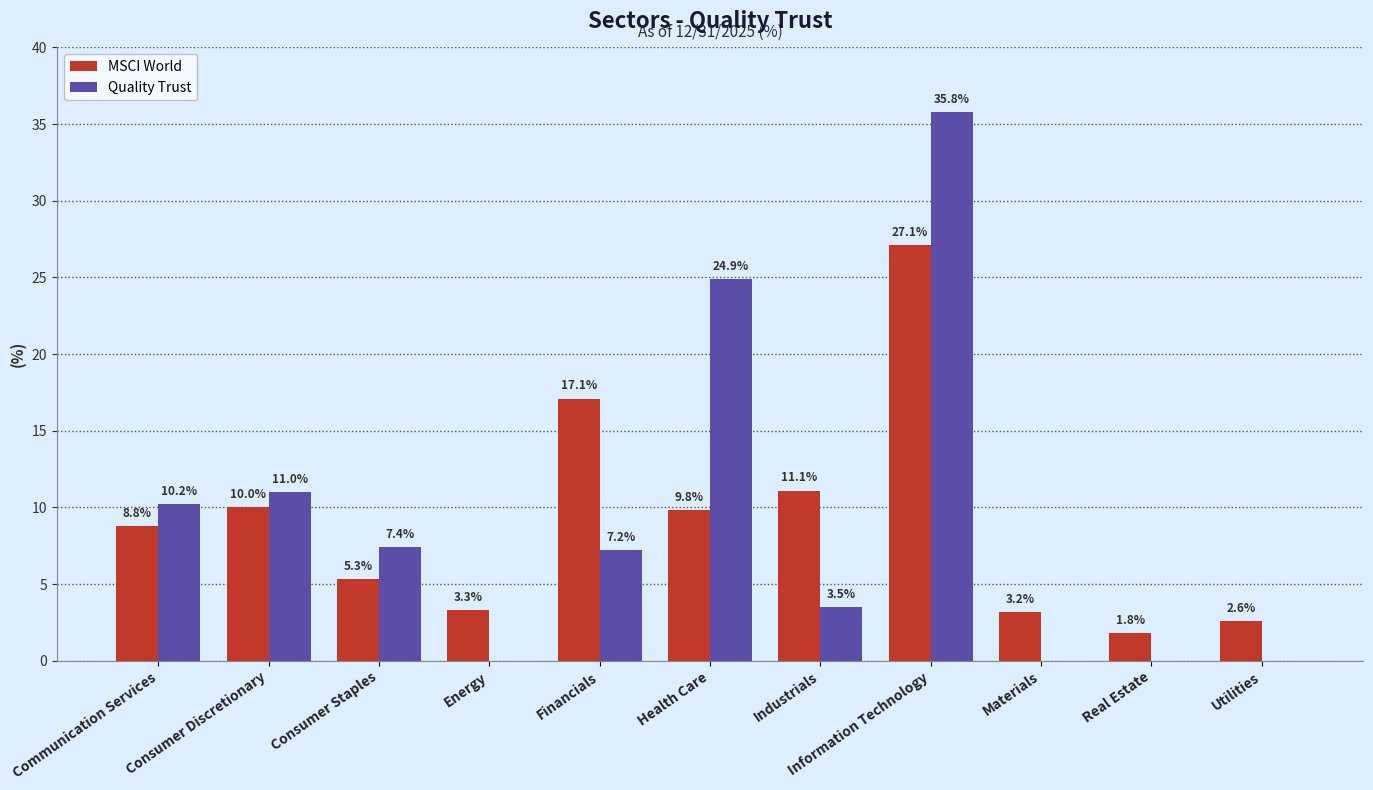

What are all the series names shown in the legend?

MSCI World, Quality Trust